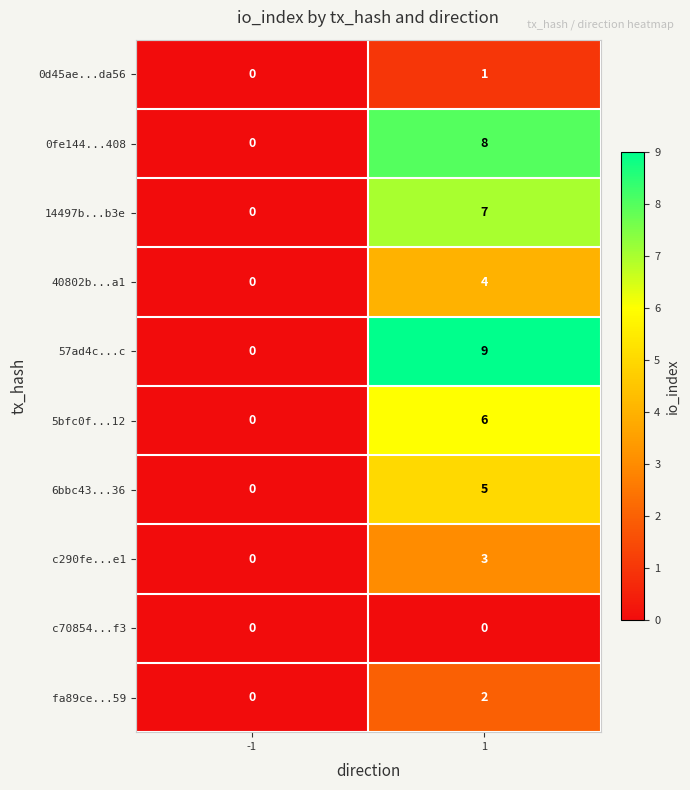

What is the spread (max minus min) of values at 1?

9